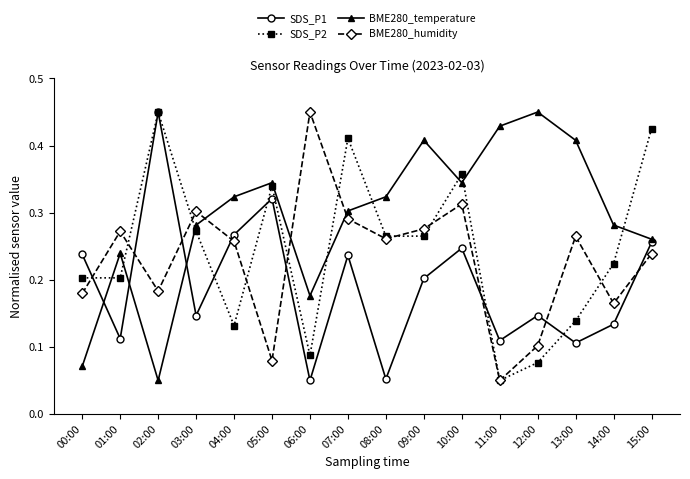

How many data points does each series have?

16